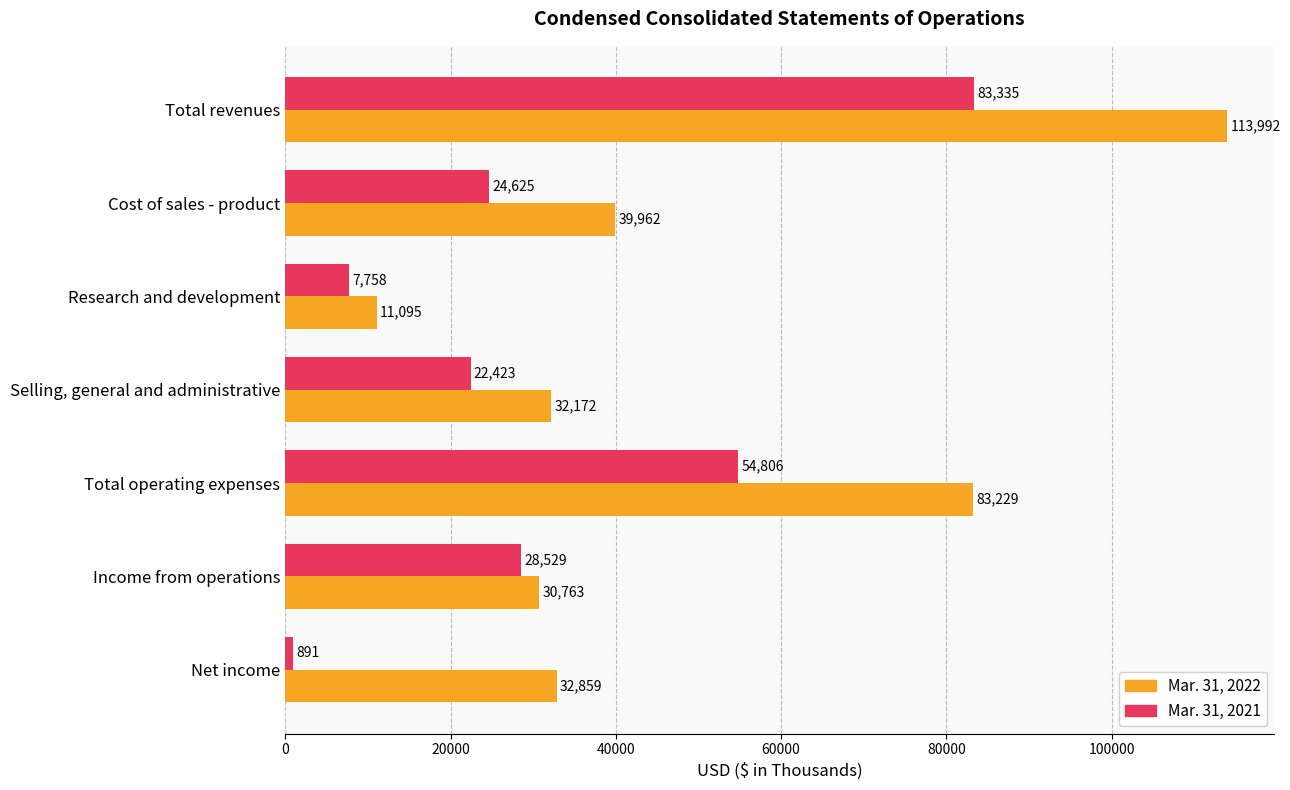

List the series in order of their peak value, lowest first.

Mar. 31, 2021, Mar. 31, 2022